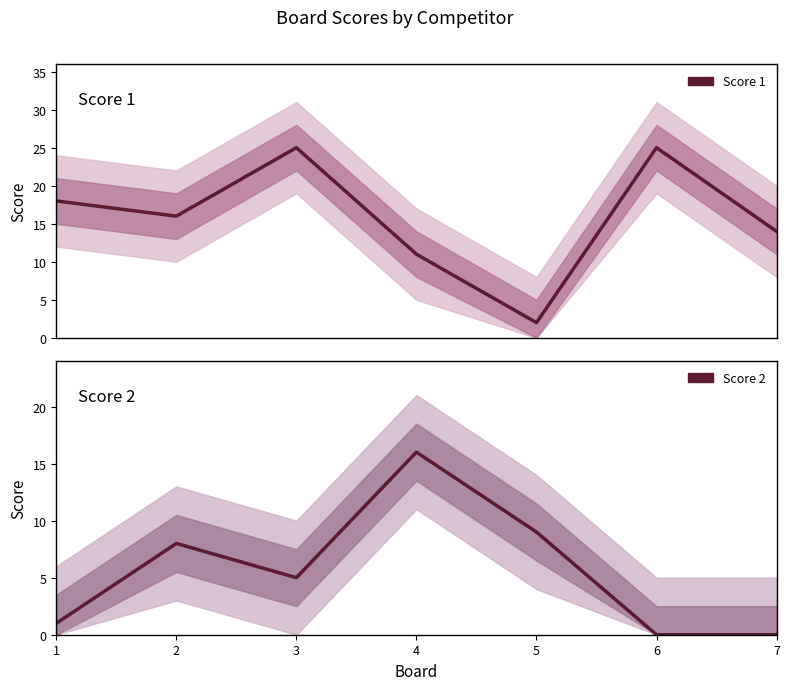

What is the difference between the second highest and second lowest values in the Score 1 series?

14